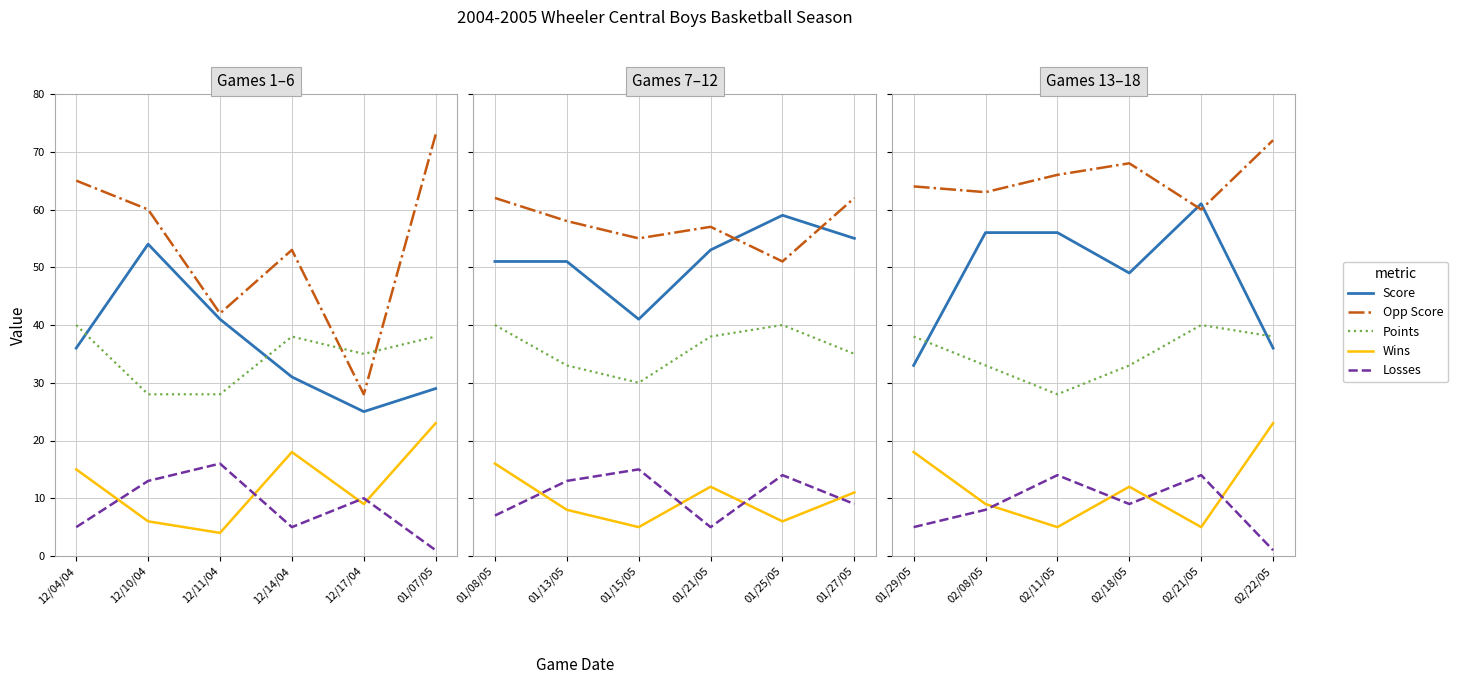

Rank the series by their maximum value, from lowest to highest.

Losses, Wins, Points, Score, Opp Score